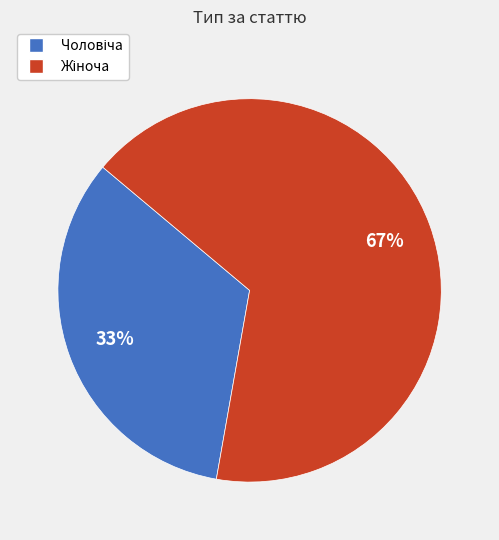

To the nearest percent, what is the average slice percentage?

50%